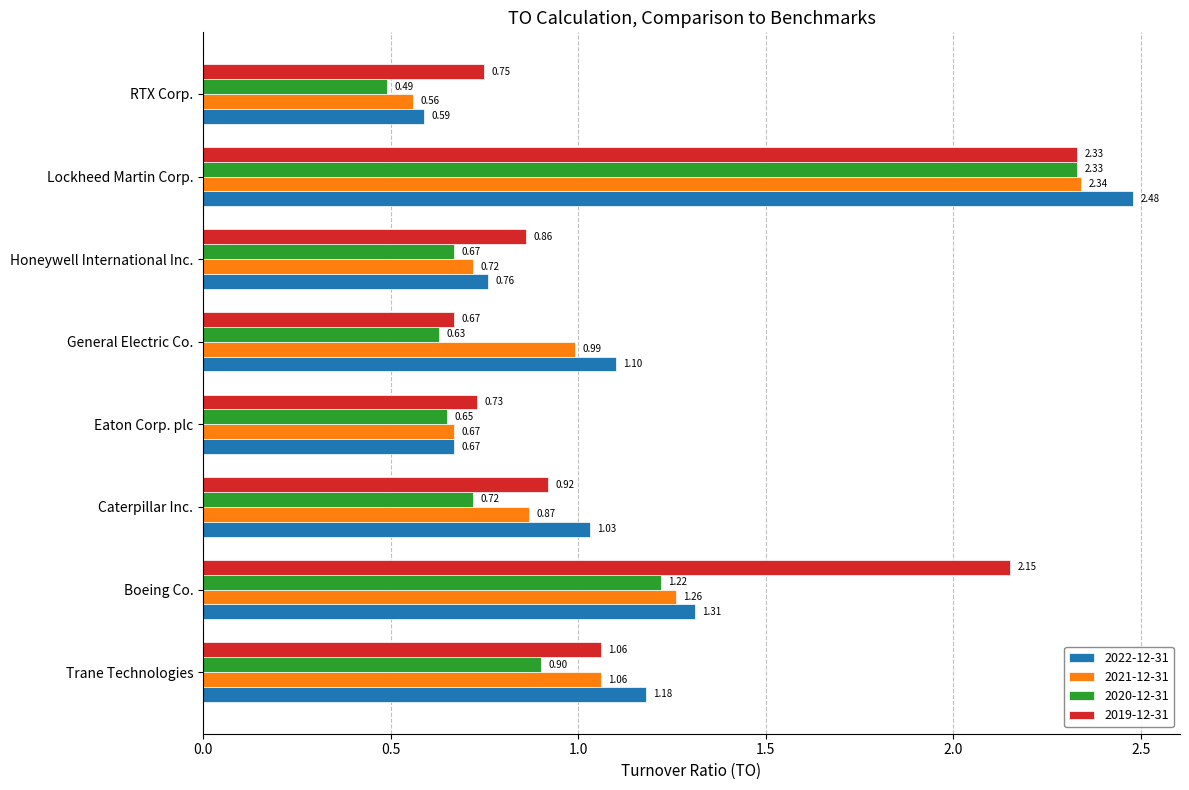

Which category has the lowest value in the 2019-12-31 series?

General Electric Co.